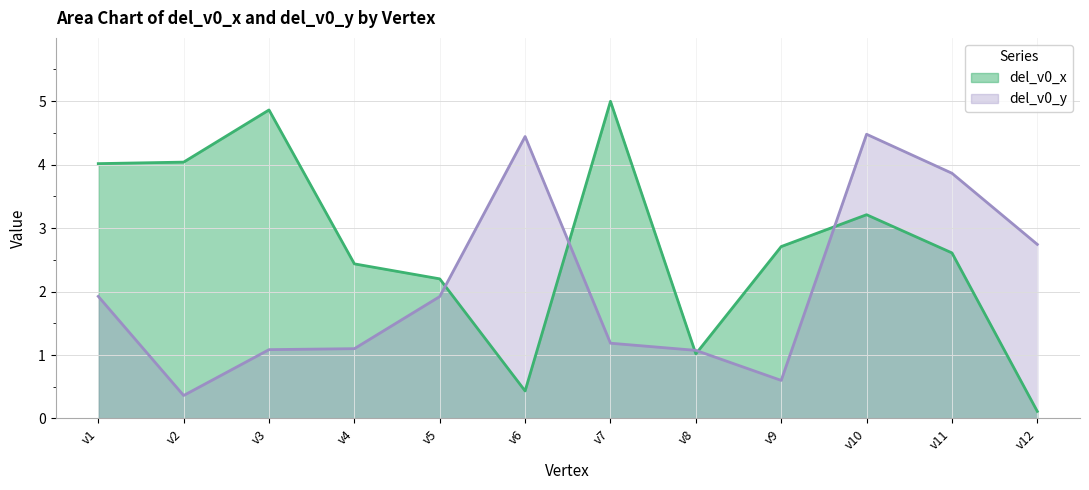

True or false: del_v0_x has a value of 2.6 at v11.

True